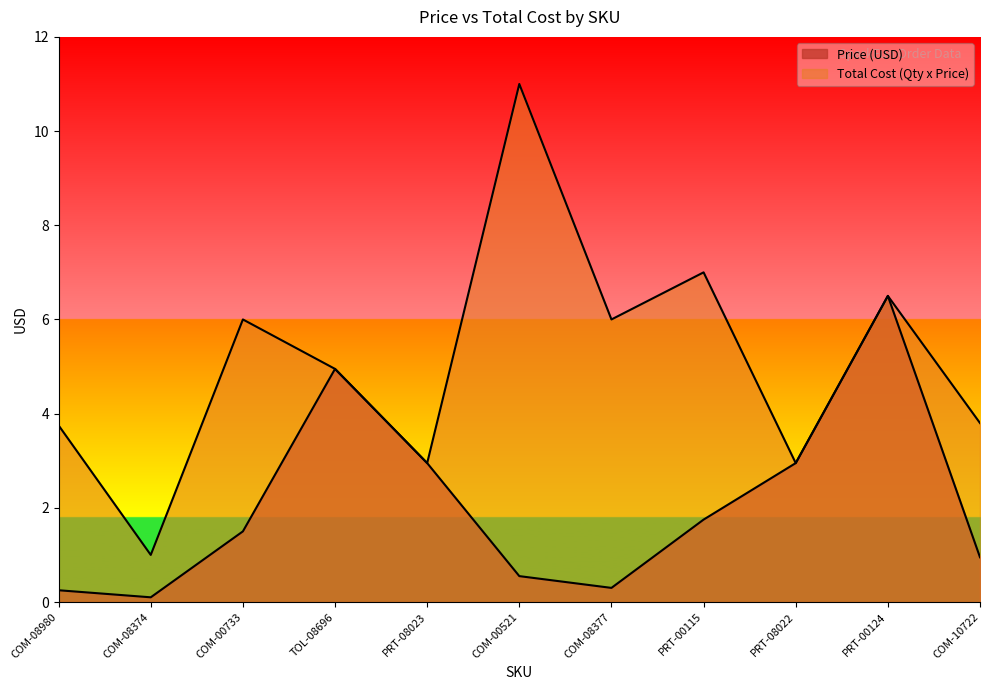

At which category is the sum across all series the highest?

PRT-00124